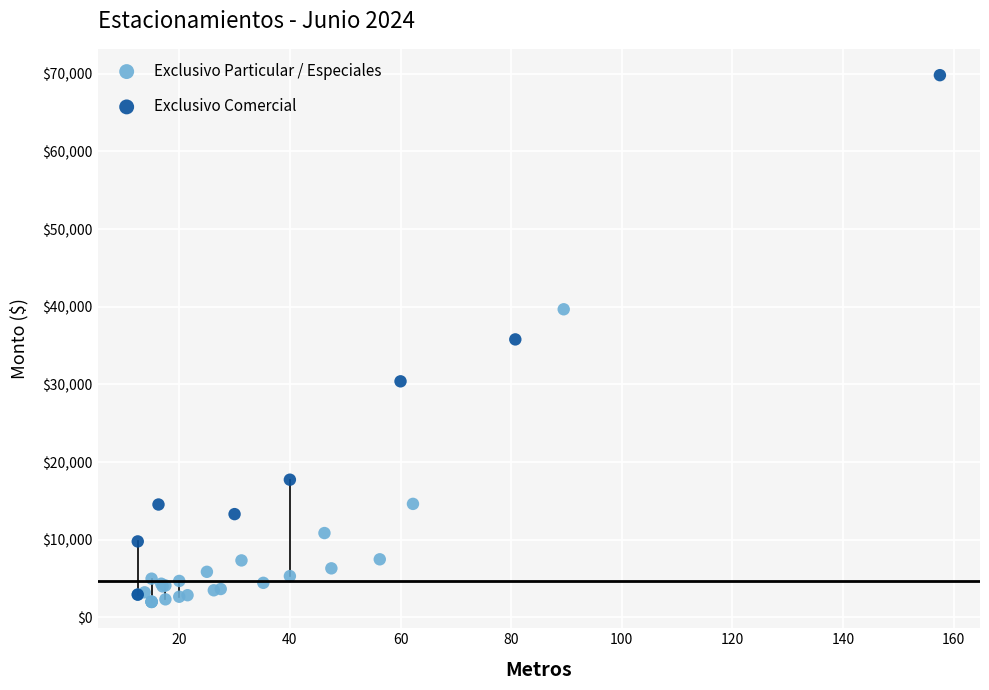

What are all the series names shown in the legend?

Exclusivo Particular / Especiales, Exclusivo Comercial